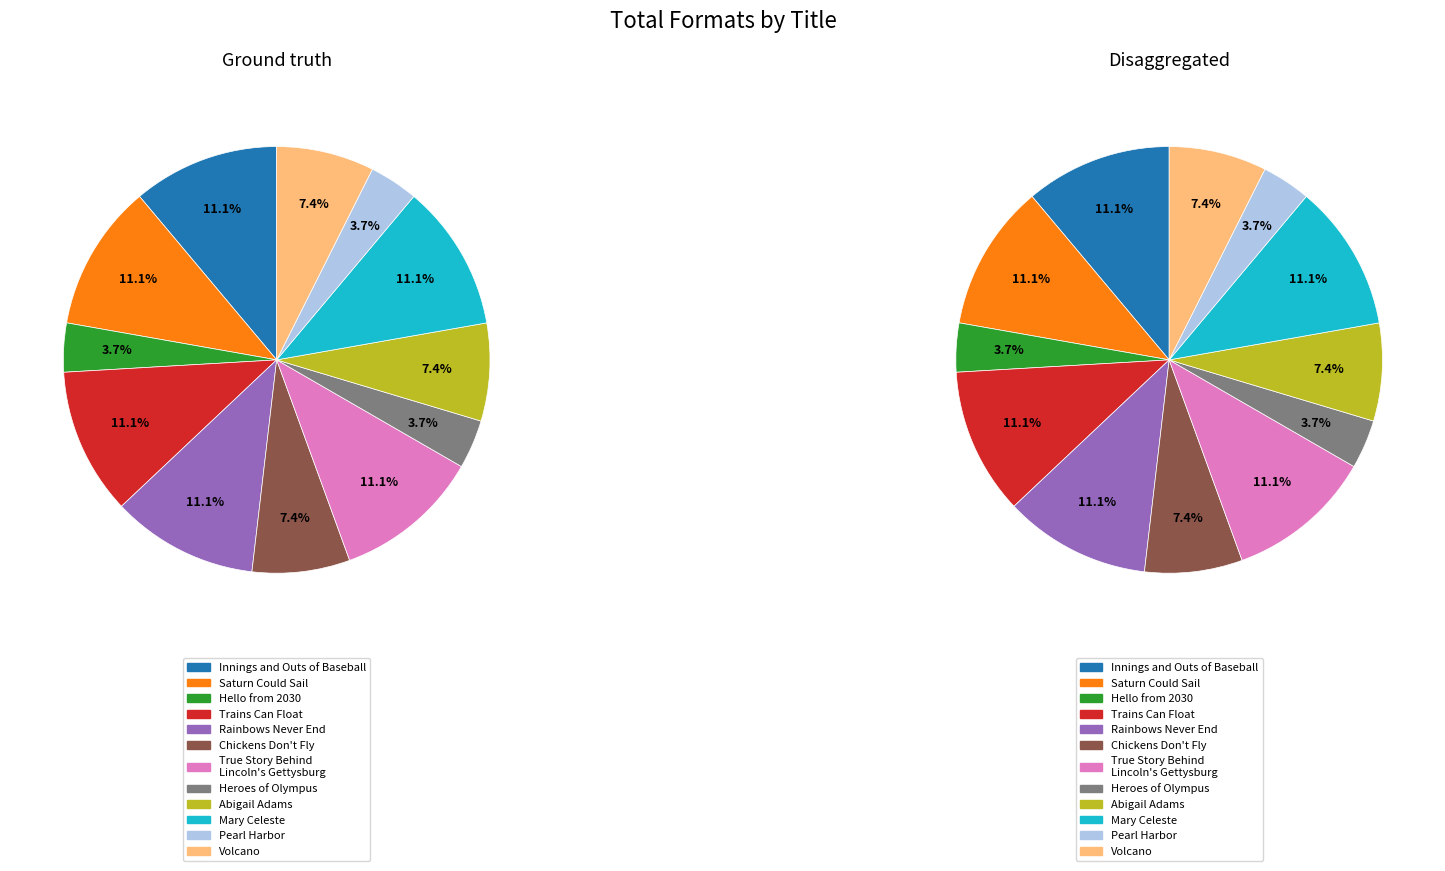

Do Trains Can Float and Abigail Adams together represent more than half of the pie?

No